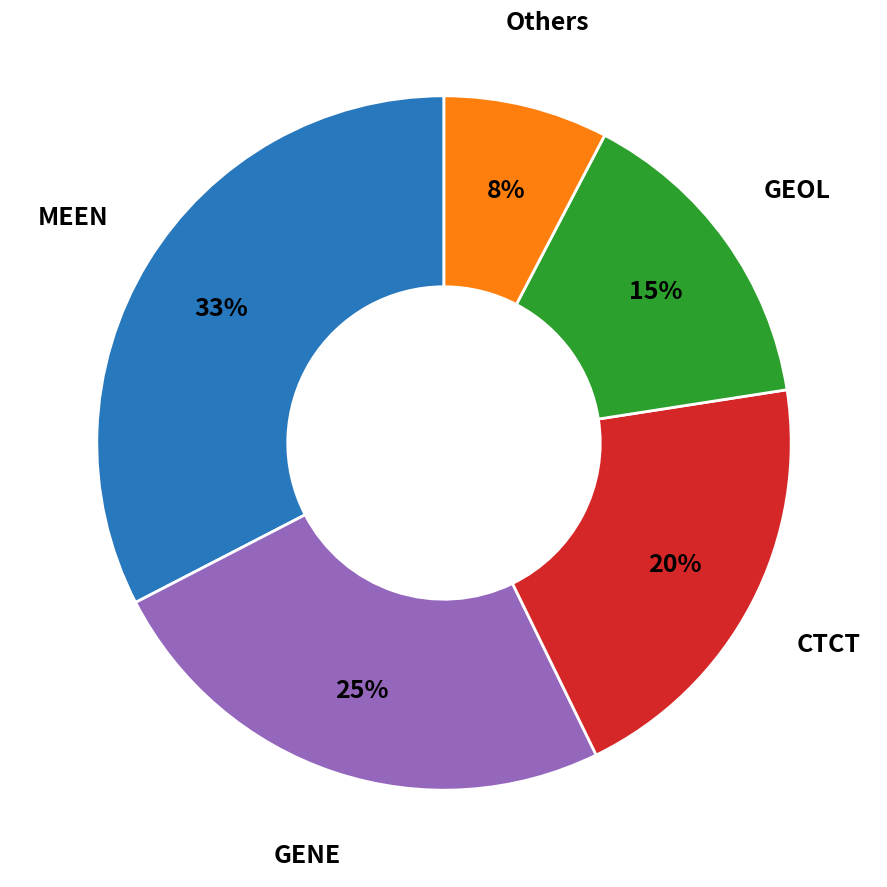

True or false: Others accounts for 8% of the total.

True